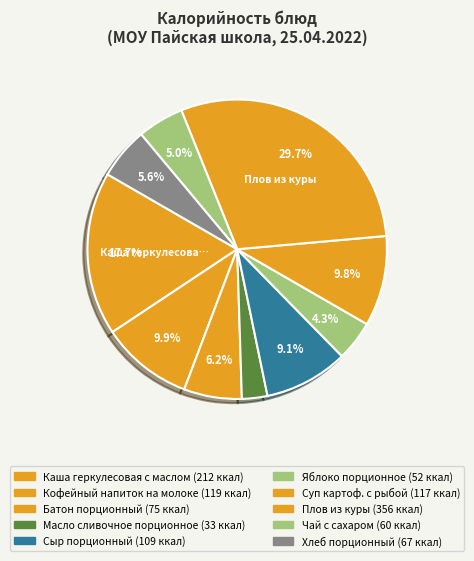

What is the change in value from Кофейный напиток на молоке to Батон порционный?

-44